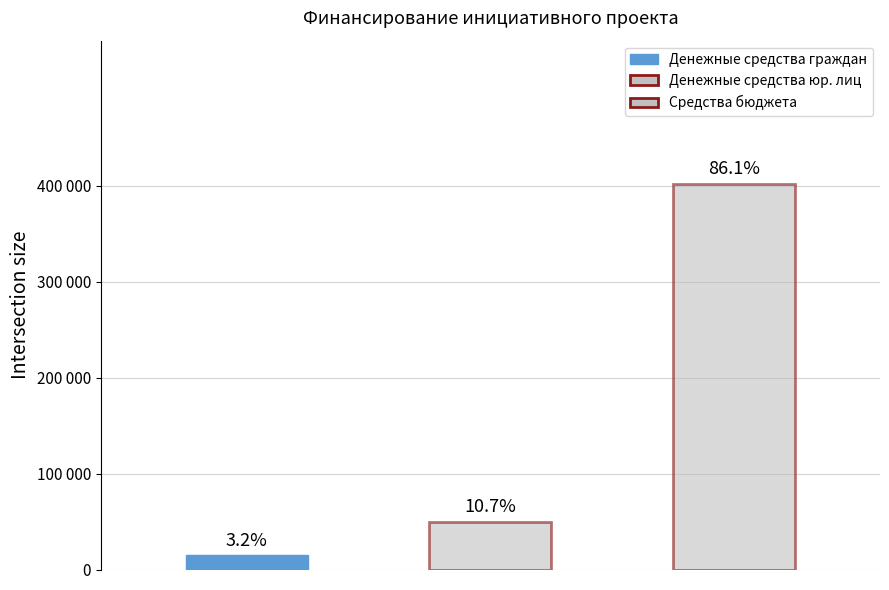

Is it true that the value at Средства бюджета is 192022.2?

False